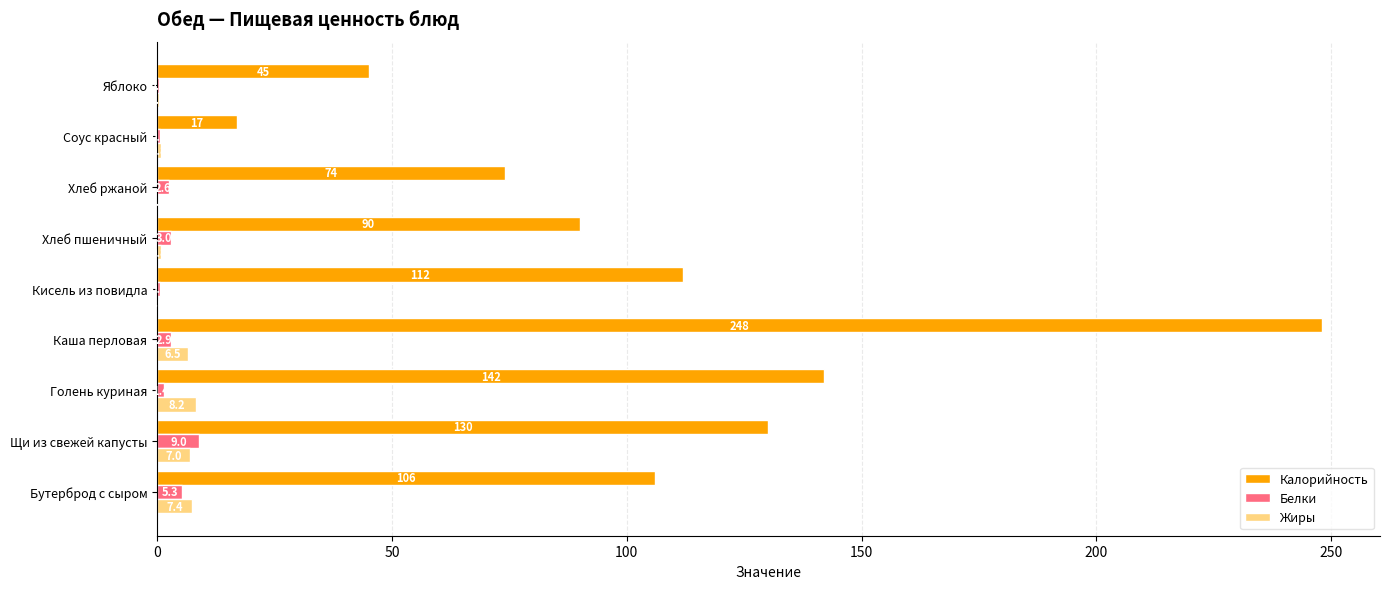

At which label is Калорийность closest to 132?

Щи из свежей капусты